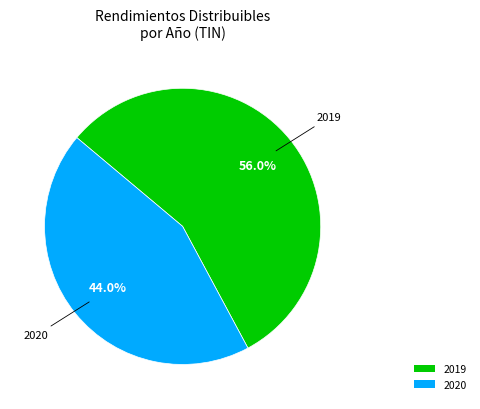

What is the smallest slice in the pie chart?

2020